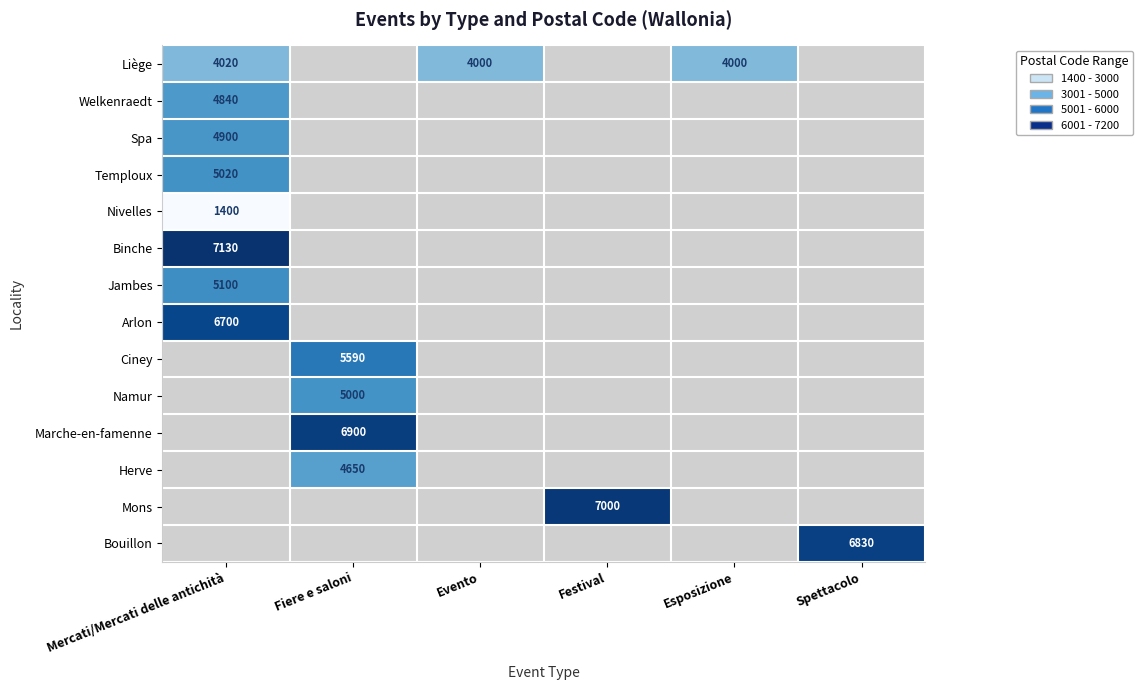

True or false: Liège has a value of 7014 at Mercati/Mercati delle antichità.

False